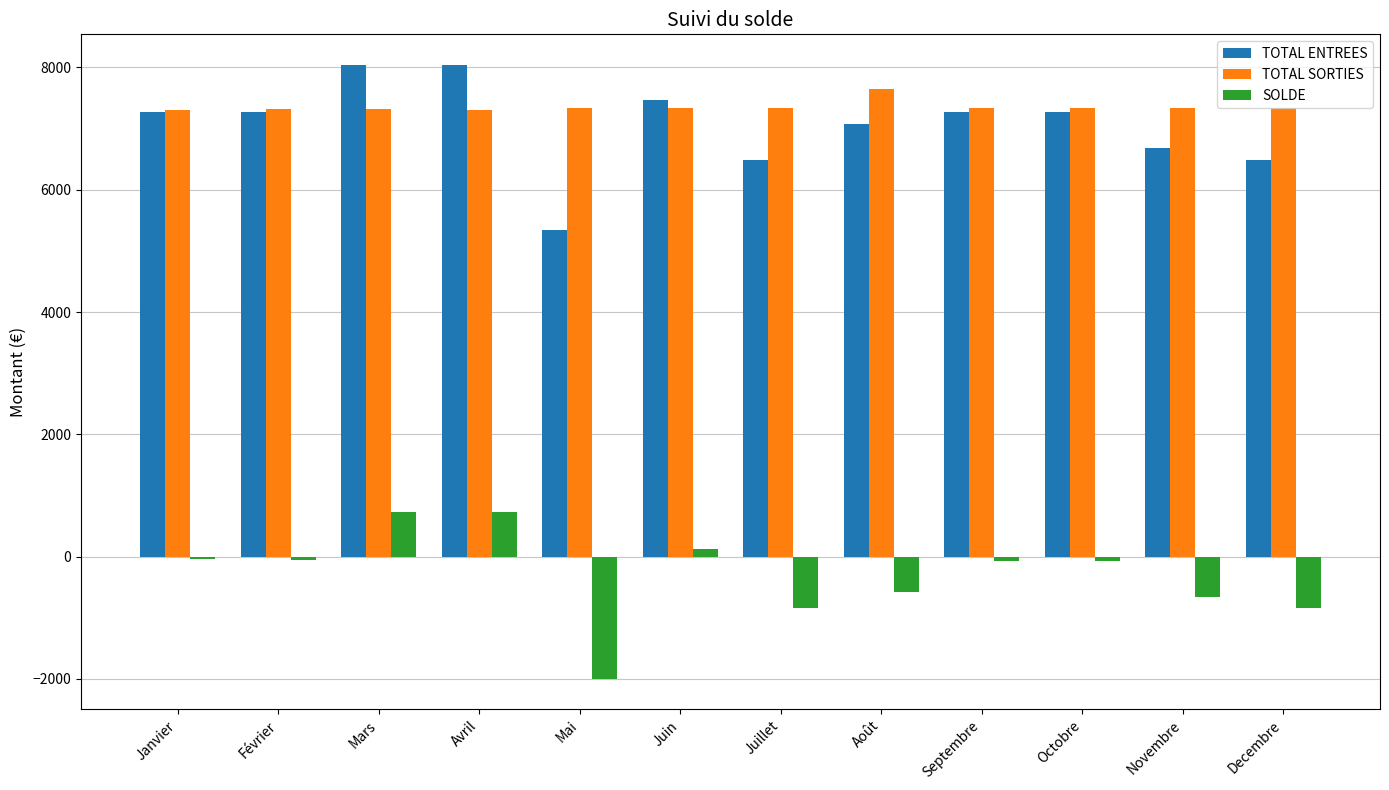

What is the minimum value for TOTAL ENTREES?

5334.6